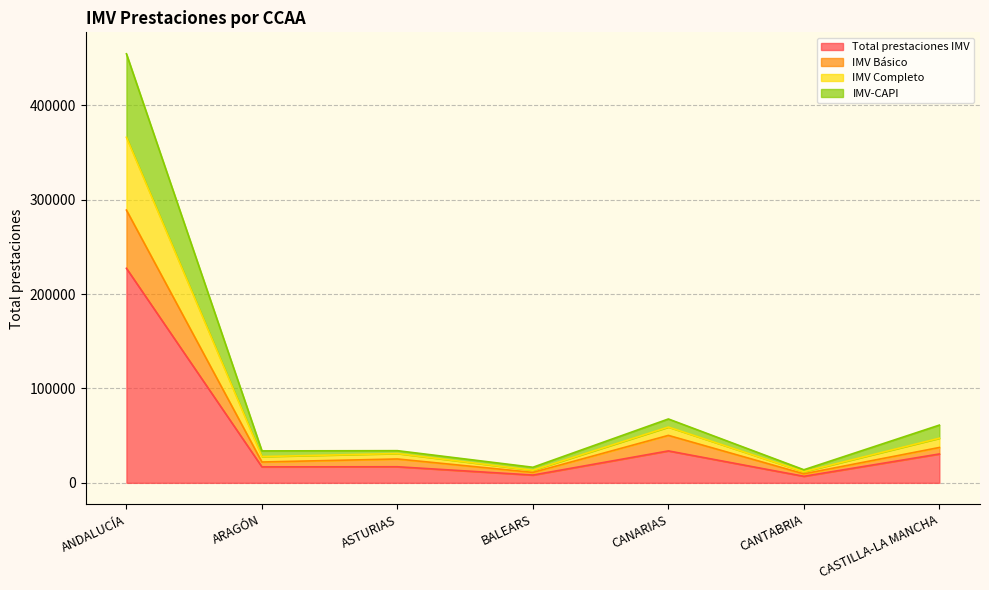

What is the total value across all series at ARAGÓN?

100668